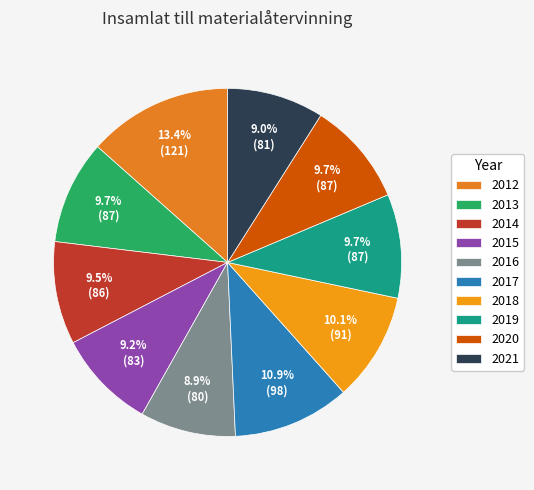

How many slices are in this pie chart?

10